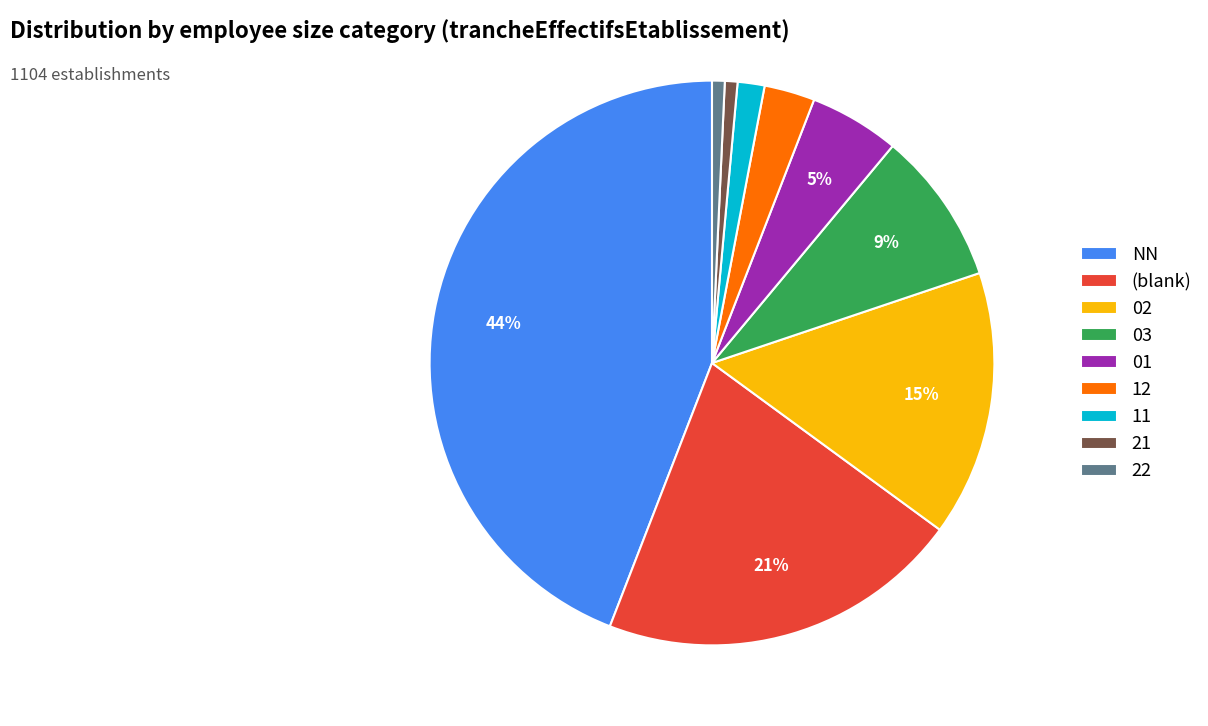

Which has a higher value, 03 or 22?

03